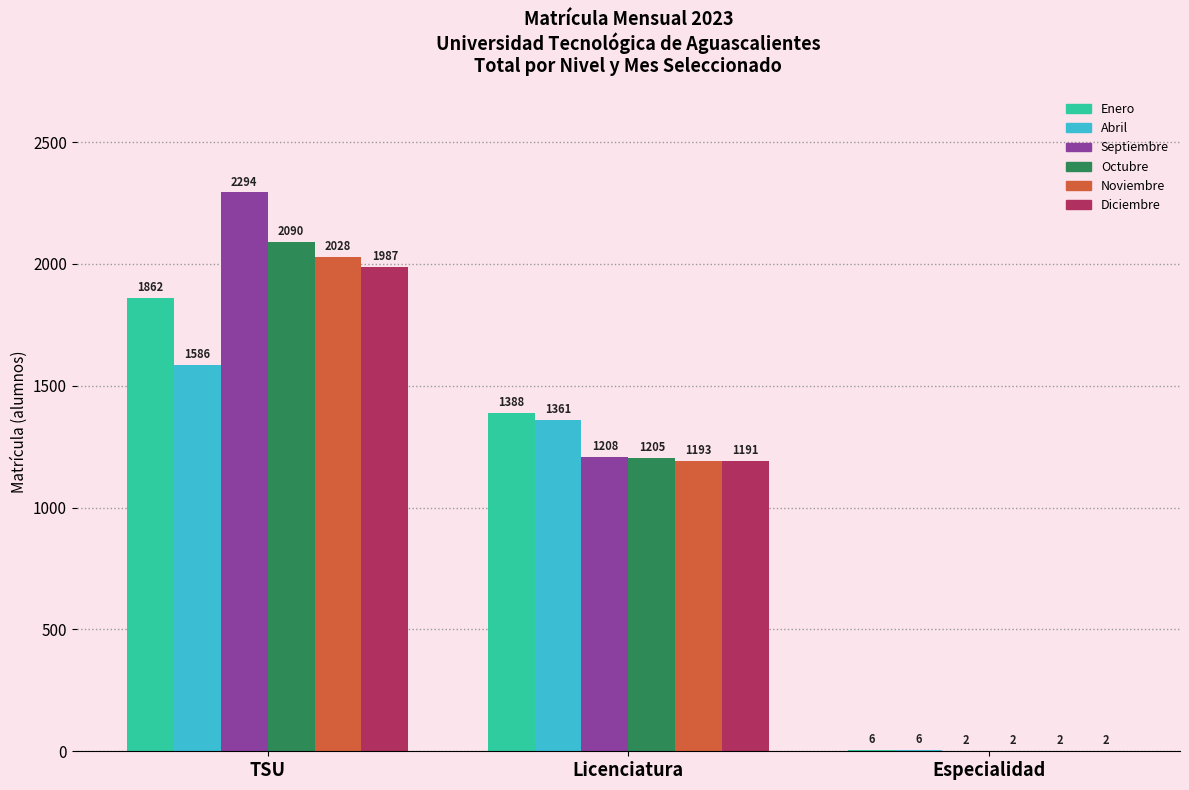

Which series has the largest range (max minus min)?

Septiembre